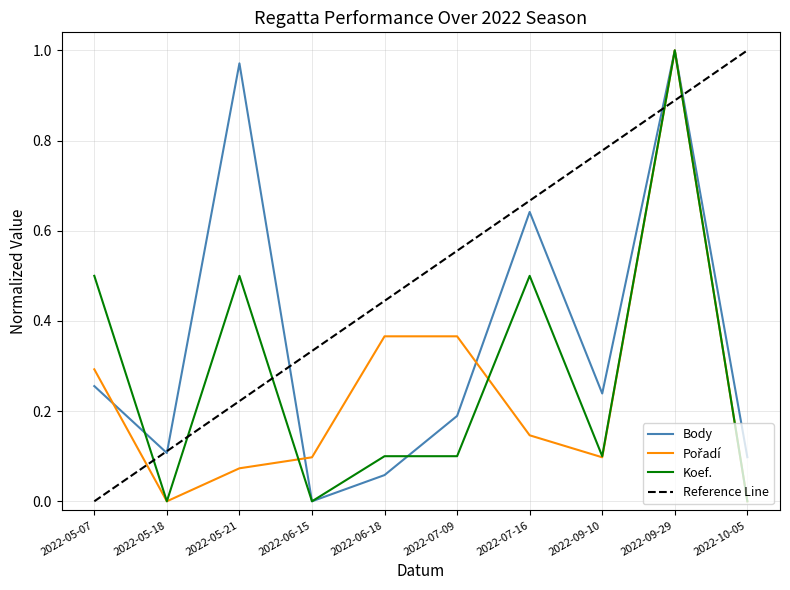

Does the chart have visible grid lines?

Yes